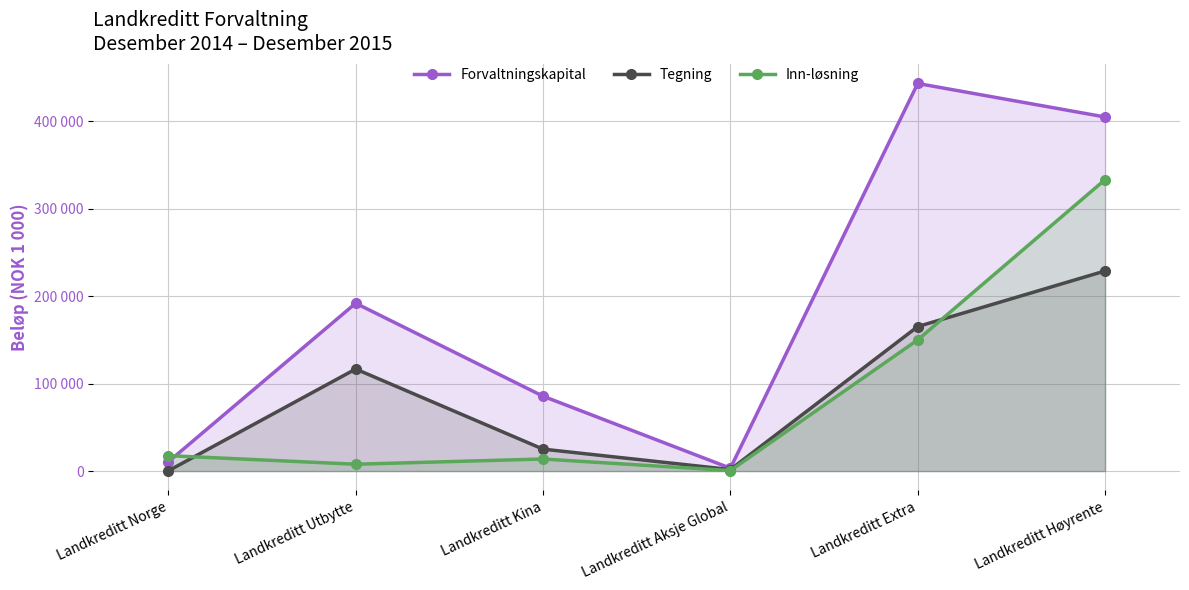

Reading right to left, list all the values displayed in this chart.

Forvaltningskapital: Landkreditt Høyrente=404594	Landkreditt Extra=442899	Landkreditt Aksje Global=3274	Landkreditt Kina=85532	Landkreditt Utbytte=191788	Landkreditt Norge=10565
Tegning: Landkreditt Høyrente=228655	Landkreditt Extra=165122	Landkreditt Aksje Global=1731	Landkreditt Kina=25064	Landkreditt Utbytte=116601	Landkreditt Norge=295
Inn-løsning: Landkreditt Høyrente=333002	Landkreditt Extra=149913	Landkreditt Aksje Global=552	Landkreditt Kina=13781	Landkreditt Utbytte=7814	Landkreditt Norge=17622